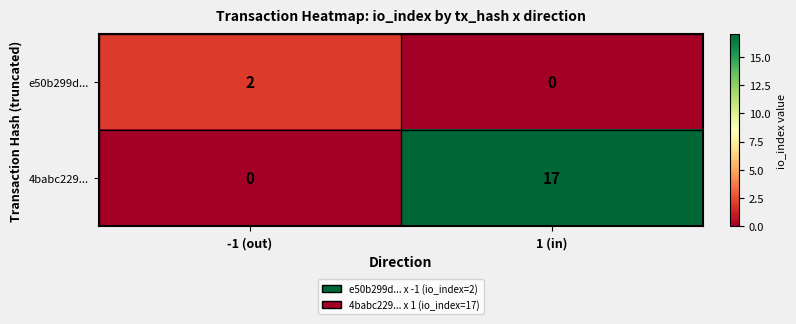

At how many categories does at least one series exceed 13?

1